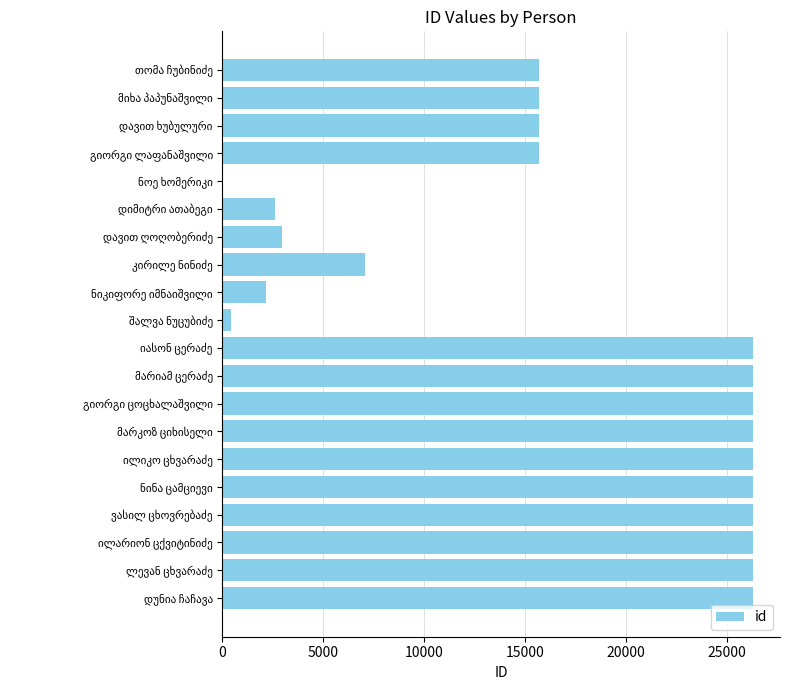

What is the average value?

17053